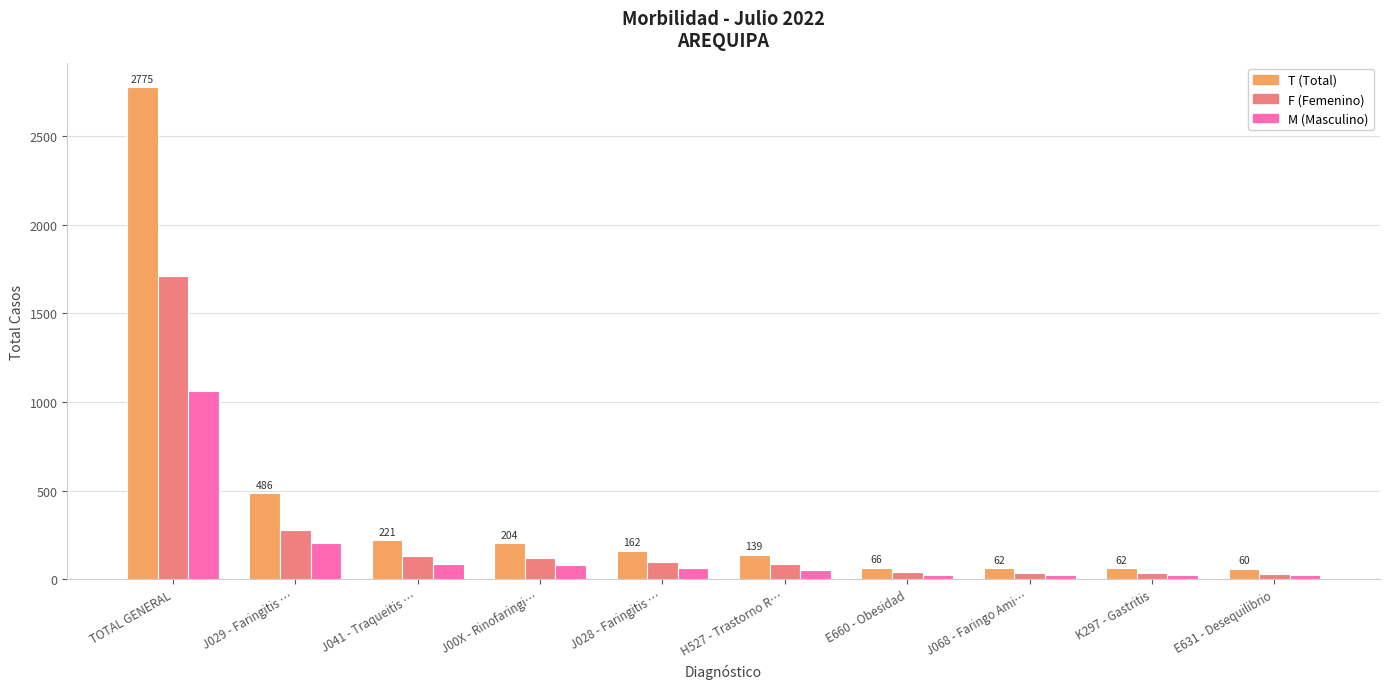

How many bars are there in each group?

3